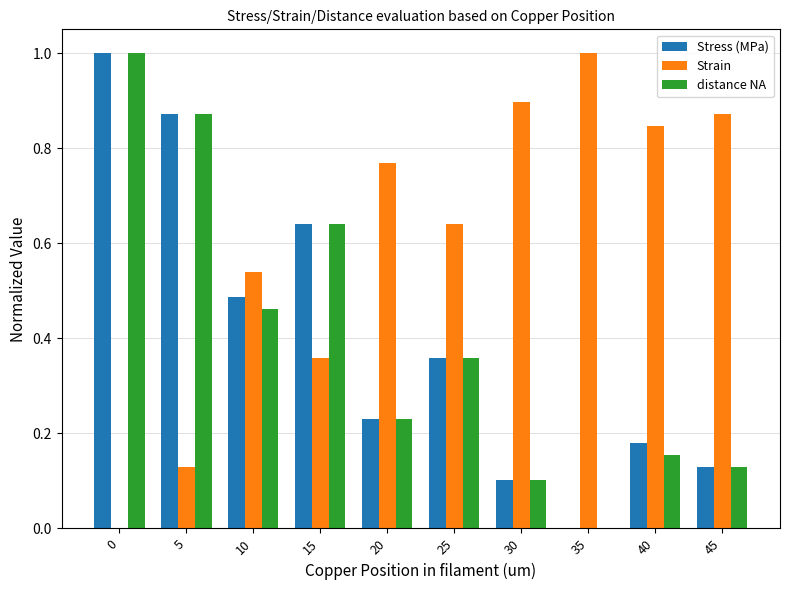

What is the sum of all Strain values?

6.1